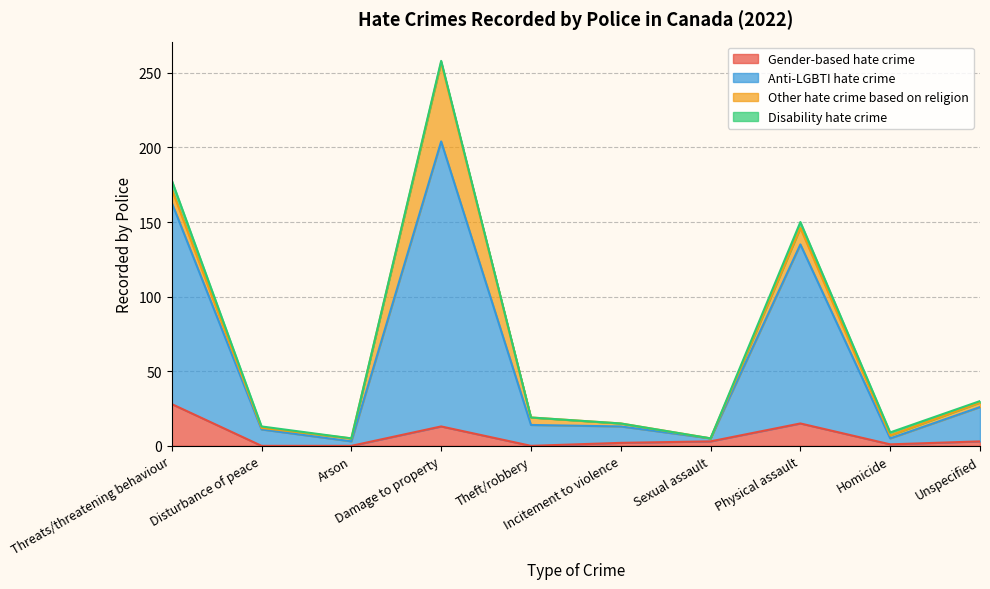

How many data points in Gender-based hate crime are above 3?

3